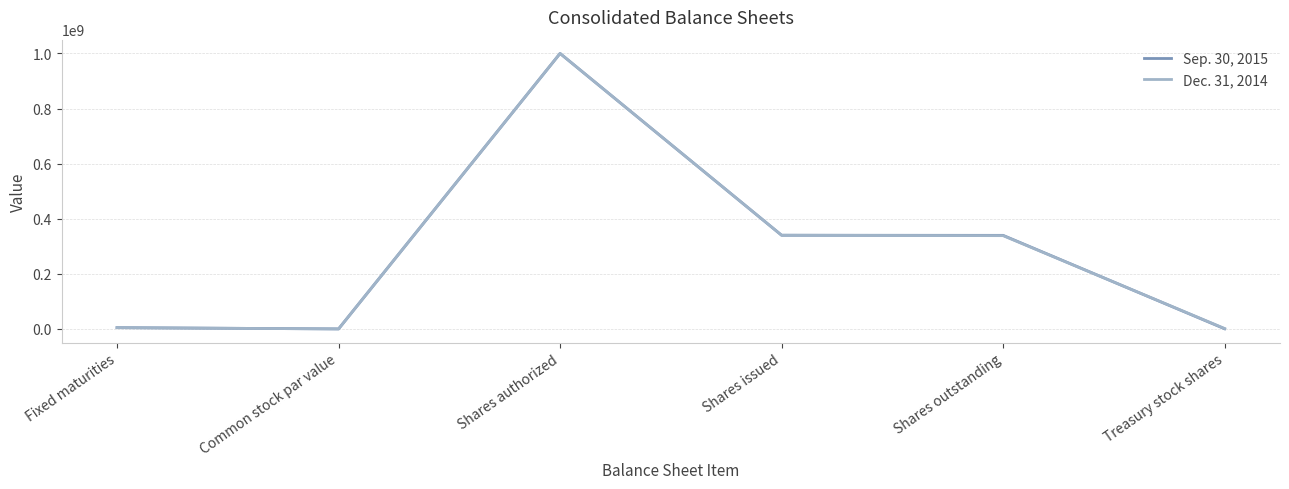

In Sep. 30, 2015, how many points are higher than both neighbors (excluding endpoints)?

1